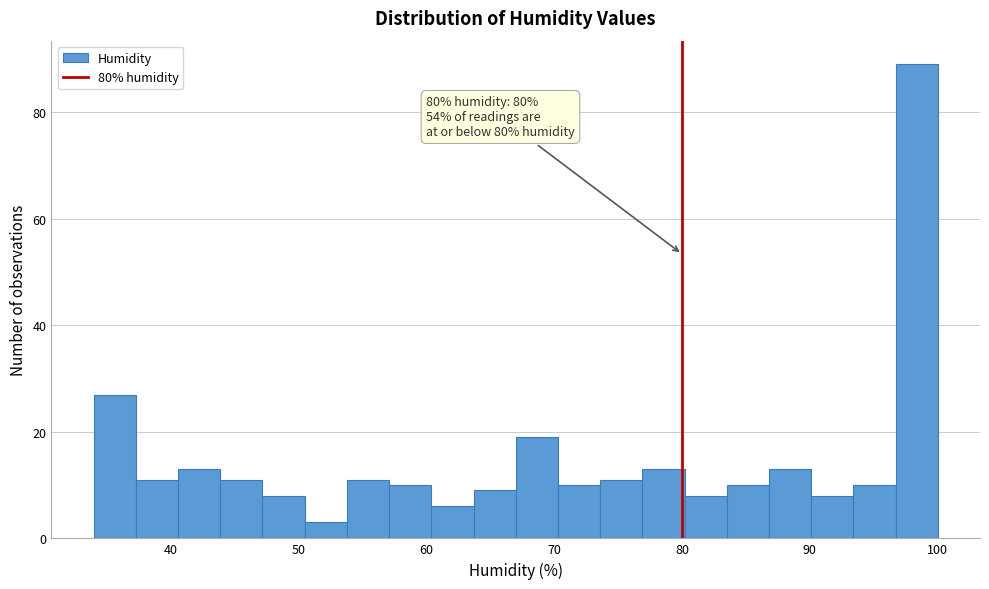

Around what value on the x-axis is the tallest bar? Give the approximate position of its centre, as read against the axis.

98